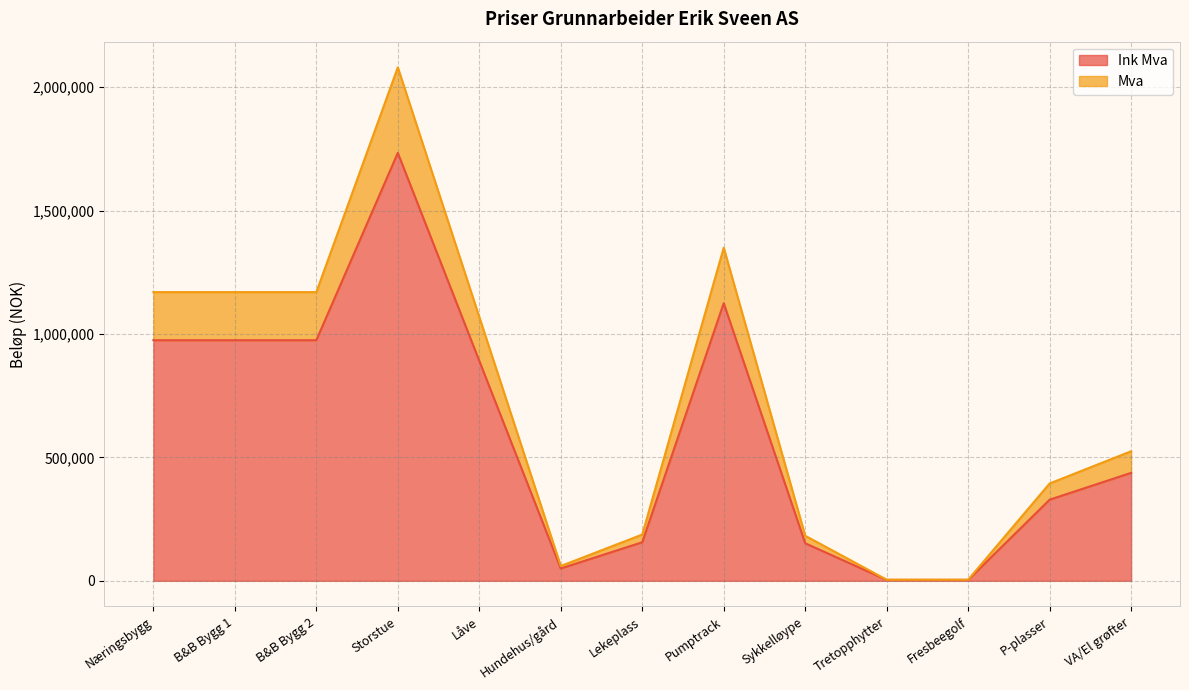

At how many categories does at least one series exceed 1286974?

2